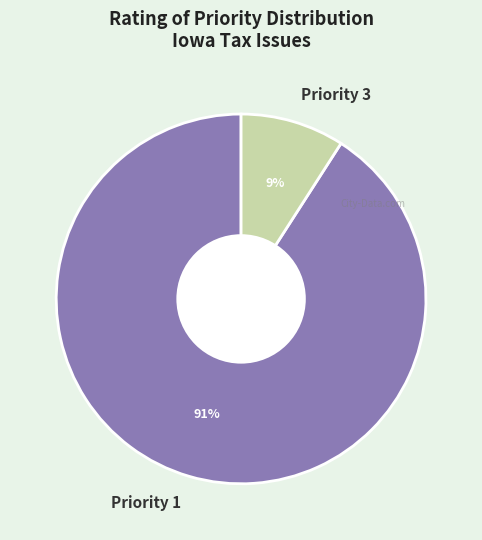

Between Priority 3 and Priority 1, which is larger?

Priority 1